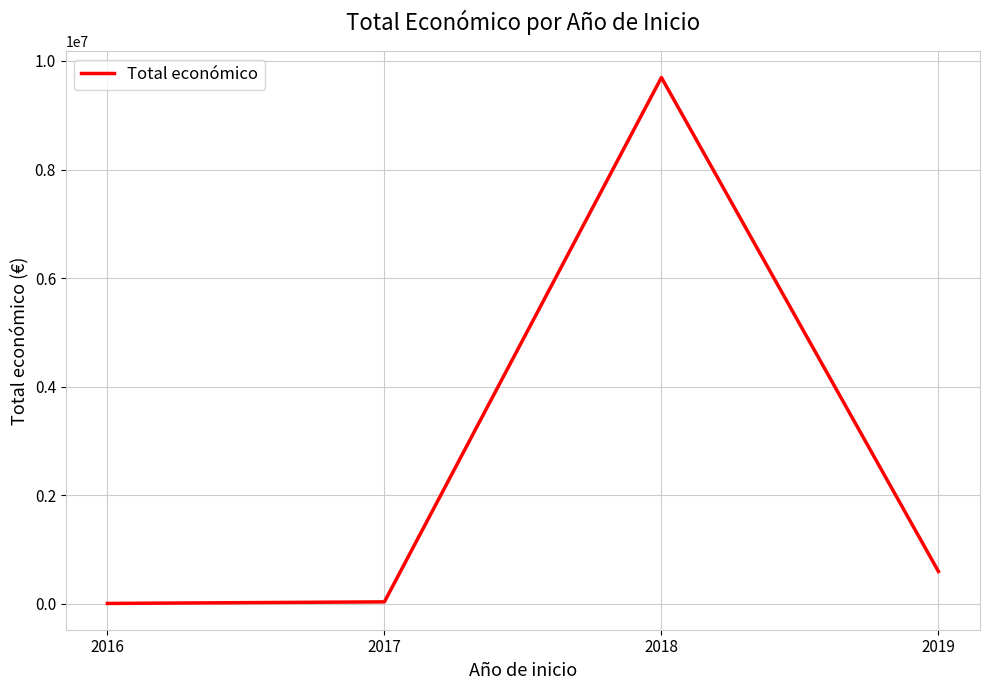

True or false: the data shows 5867133 at 2018.

False